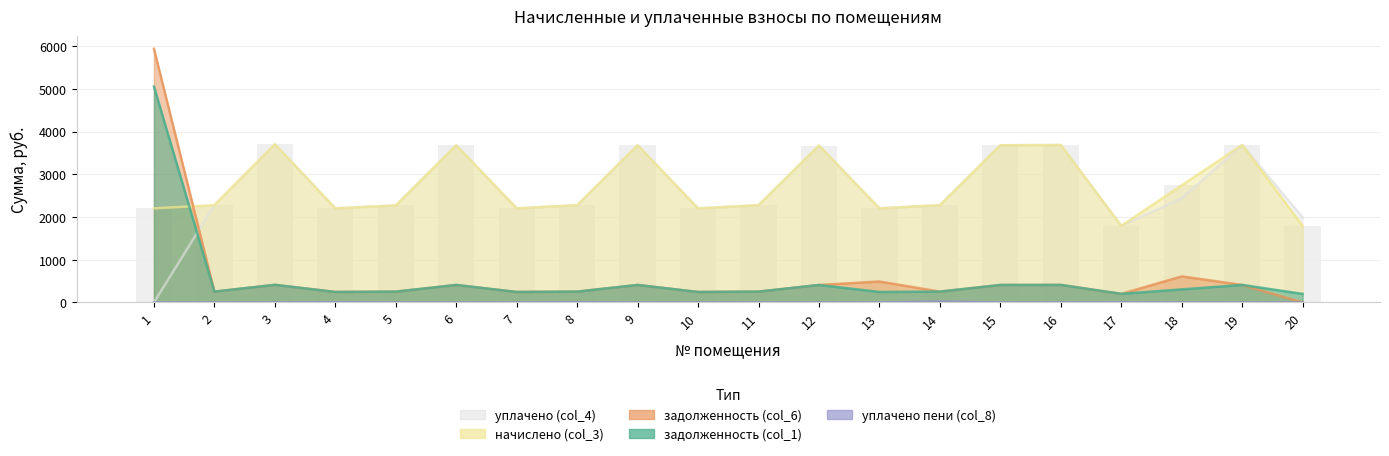

What is the total value across all series at 15?

8183.4